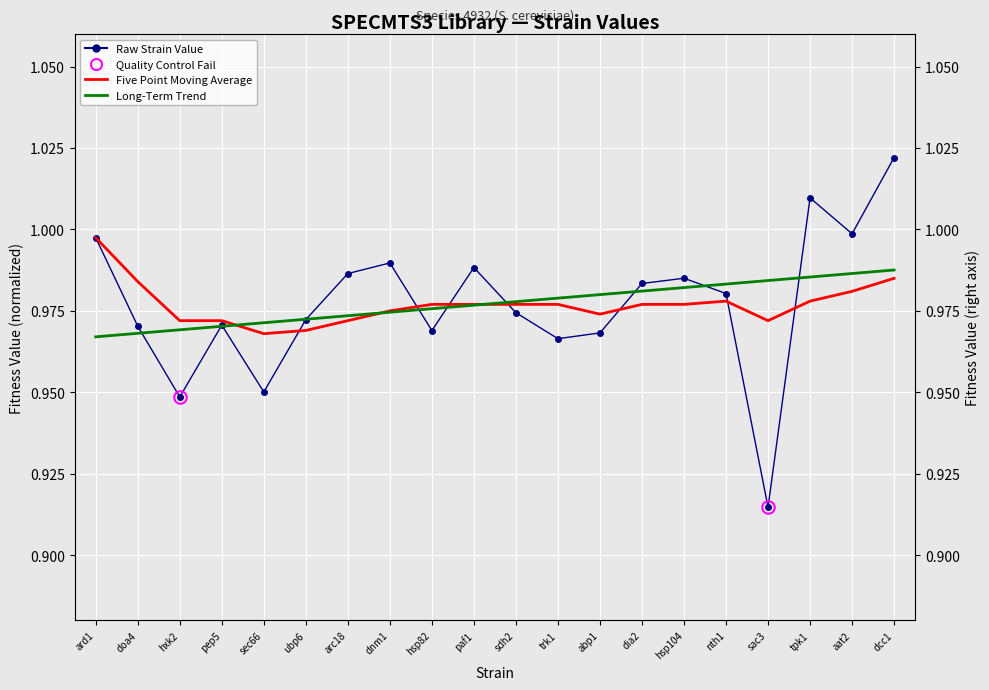

What is the label of the 6th point from the right?

hsp104